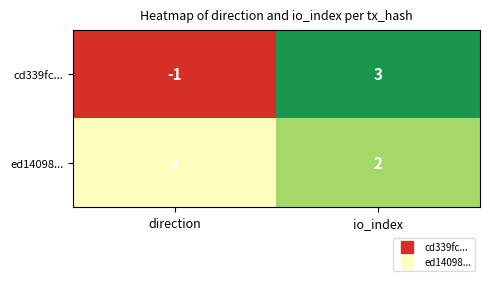

Reading left to right, extract all data points from this chart.

cd339fc...: -1	3
ed14098...: 1	2